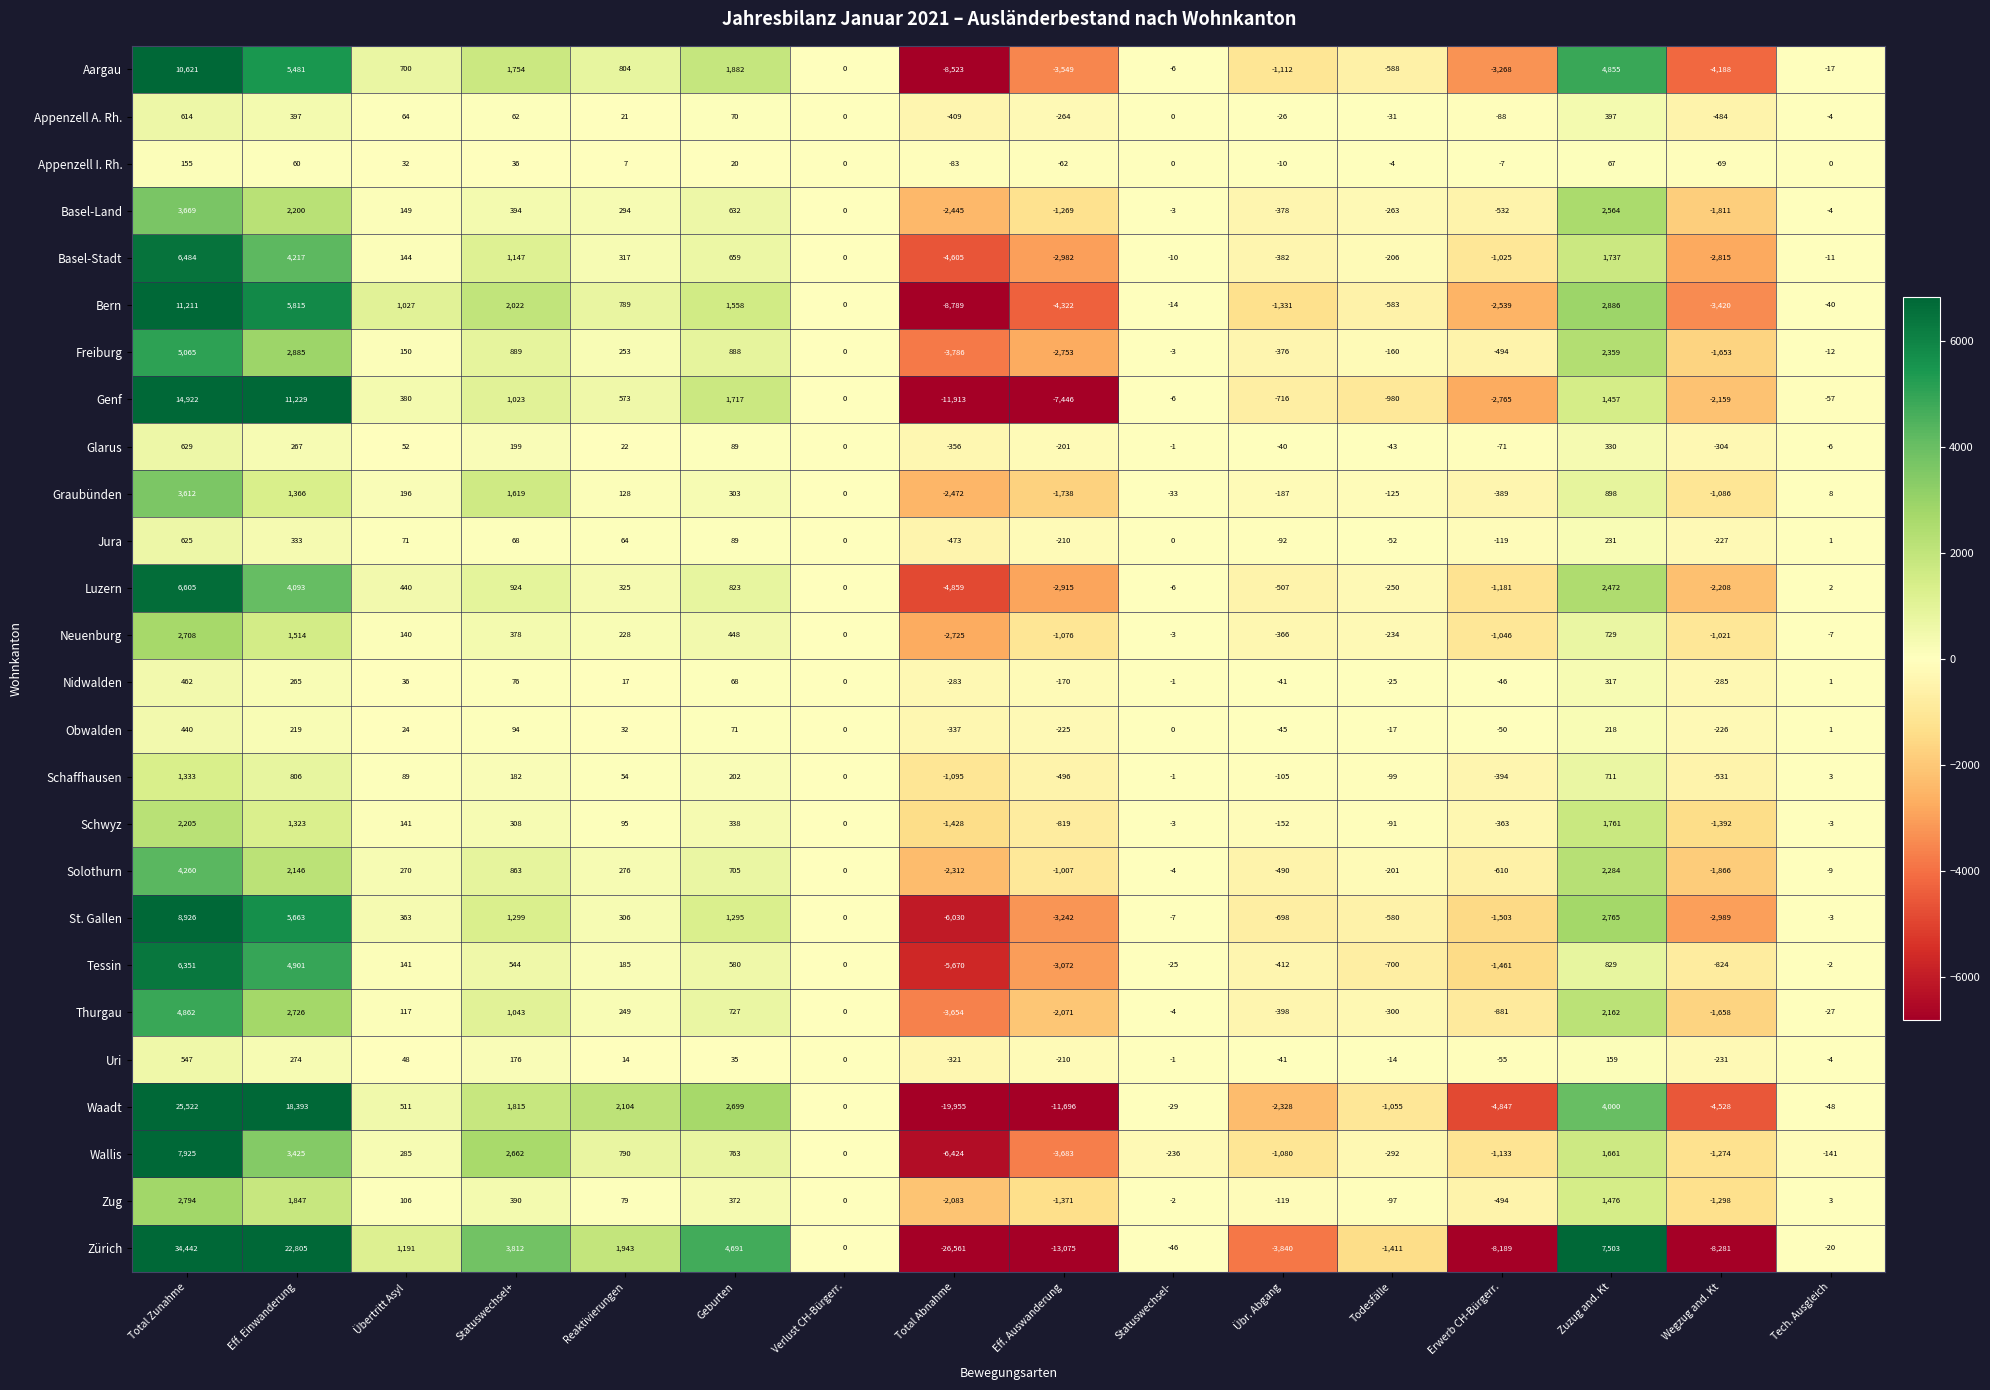

Read the Appenzell I. Rh. value at Zuzug and. Kt, to the nearest 50.

50